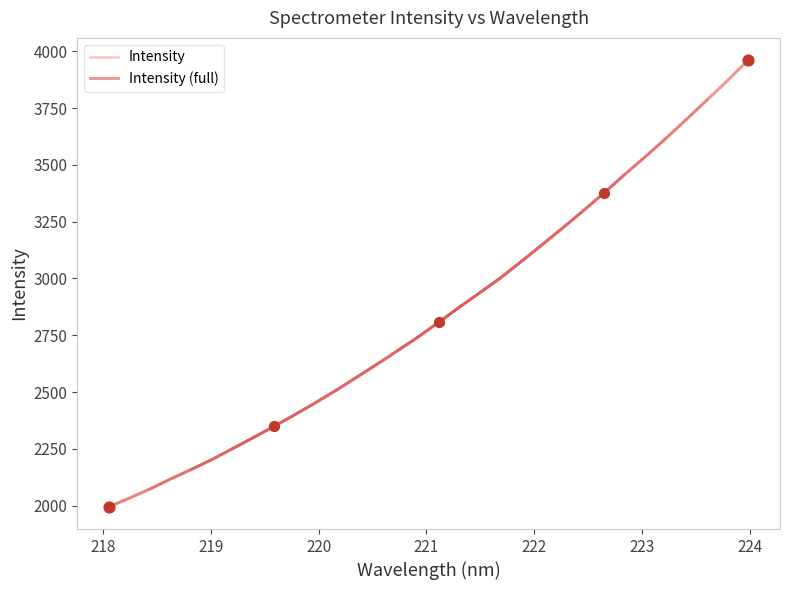

What is the lowest value of the Intensity (full) series?

1995.1